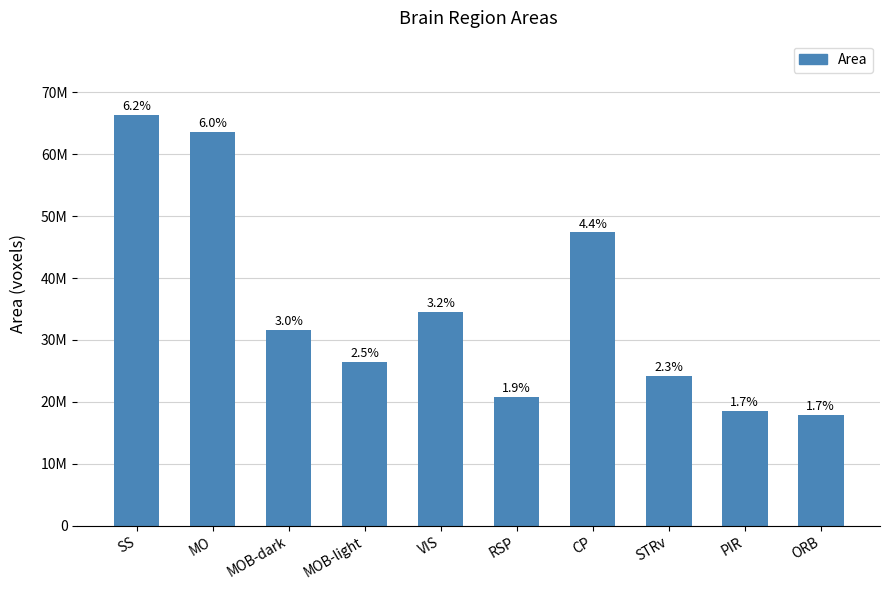

What is the difference between the maximum and minimum values?

48443395